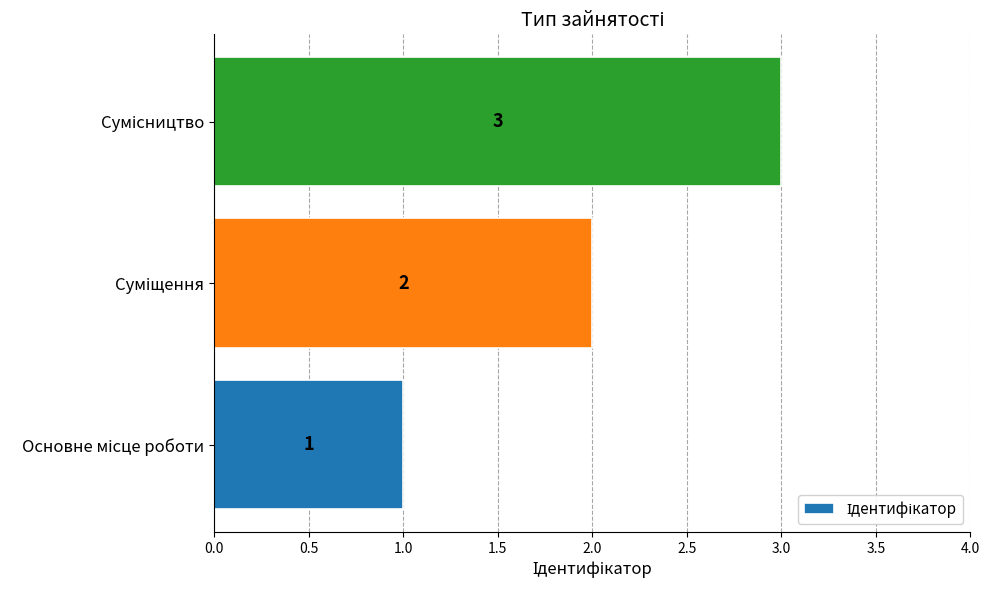

Count the values in the range 1 to 3.

3